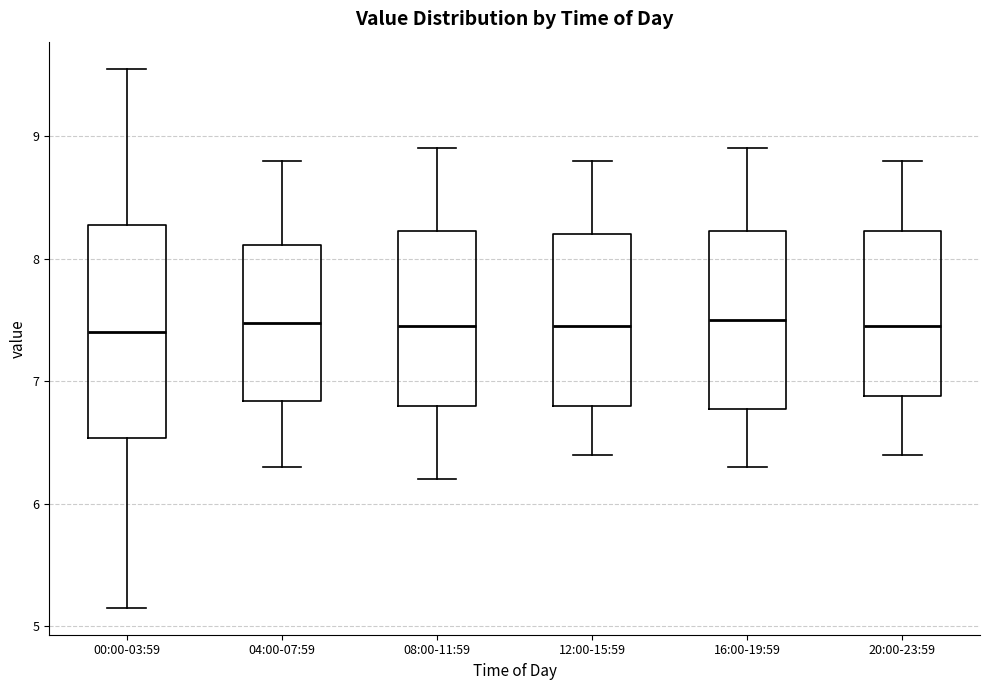

Reading left to right, read every box against the y-axis: the position of its median line, the range the box covers, and the ends of its whiskers. The values are not printed on the chart, so give them approximately, as read against the axis.

00:00-03:59: median 7.4, box 6.5 to 8.3, whiskers 5.2 to 9.6
04:00-07:59: median 7.5, box 6.8 to 8.1, whiskers 6.3 to 8.8
08:00-11:59: median 7.5, box 6.8 to 8.2, whiskers 6.2 to 8.9
12:00-15:59: median 7.5, box 6.8 to 8.2, whiskers 6.4 to 8.8
16:00-19:59: median 7.5, box 6.8 to 8.2, whiskers 6.3 to 8.9
20:00-23:59: median 7.5, box 6.9 to 8.2, whiskers 6.4 to 8.8